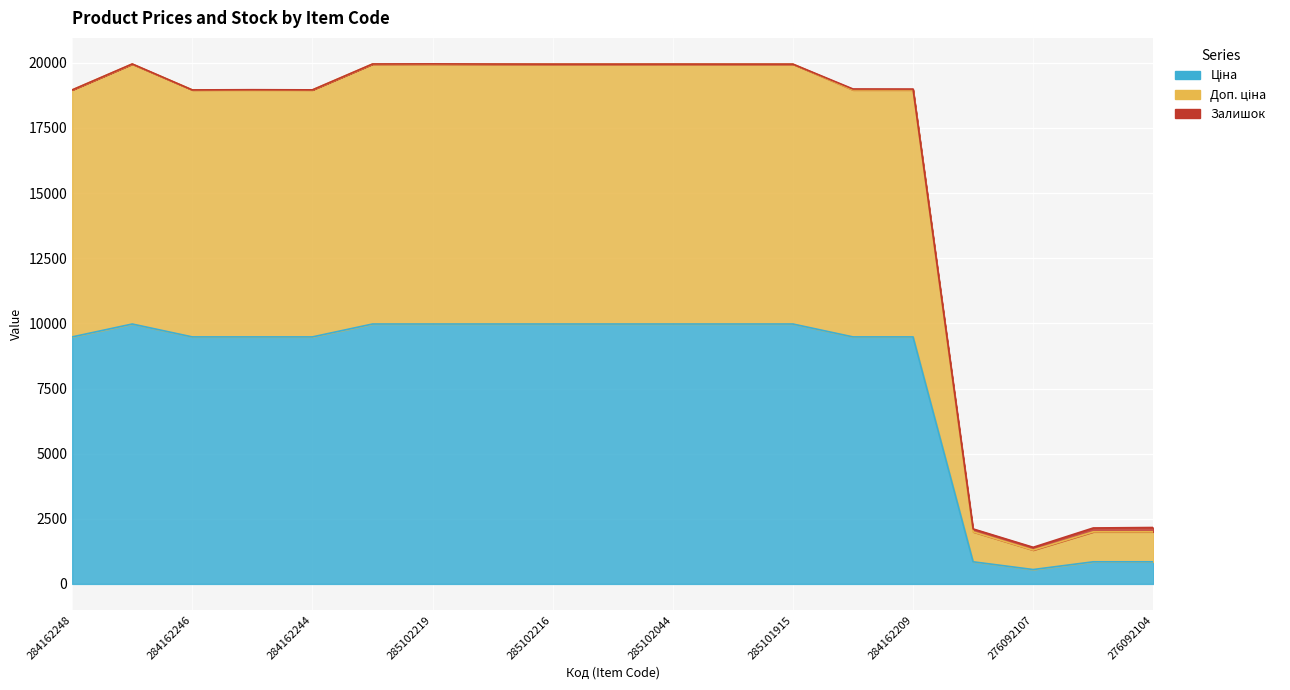

True or false: Ціна has more than 0 points higher than both neighbors.

True